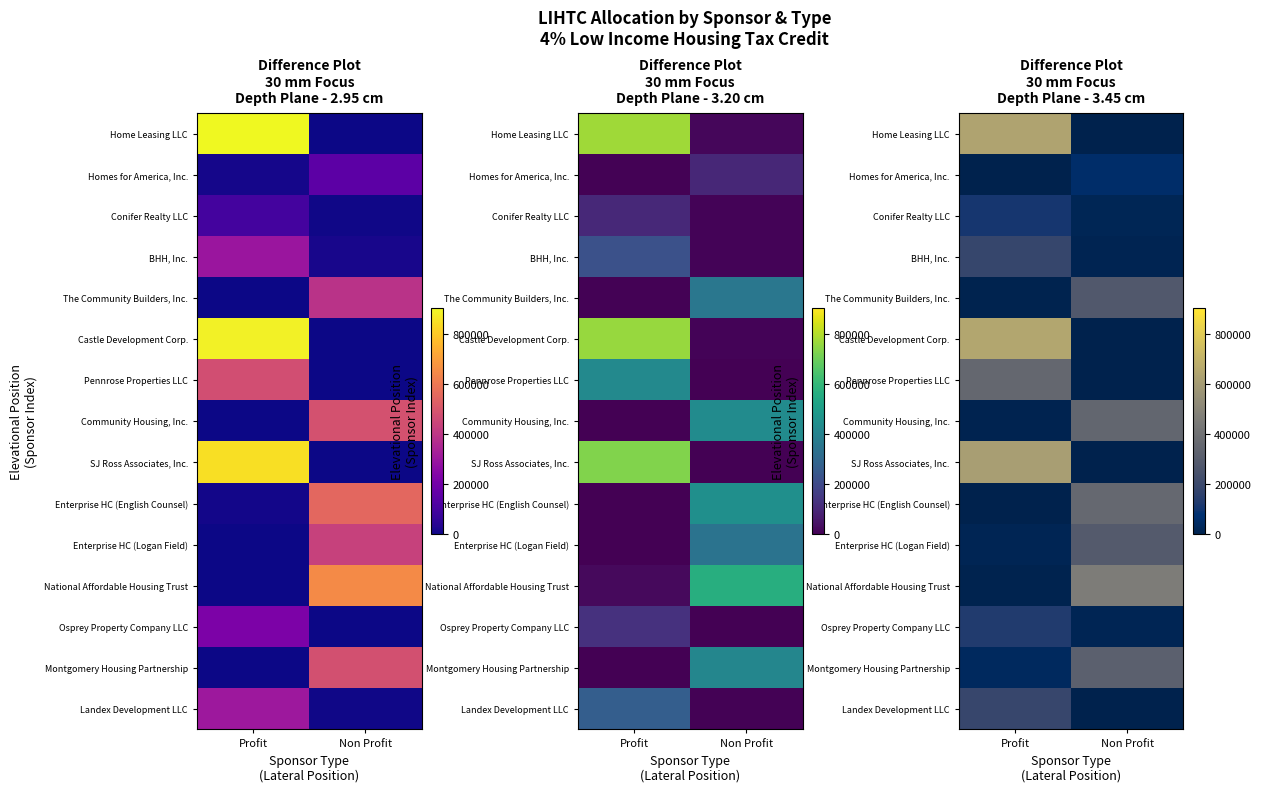

What is the difference between the highest and lowest values at Non Profit?

458660.2